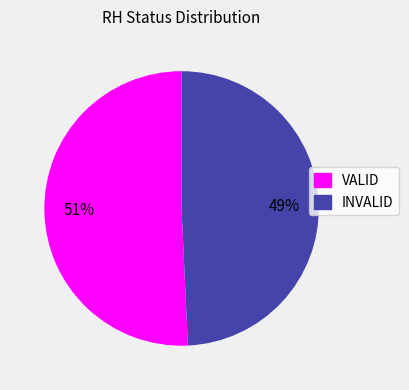

What is the ratio of the value at INVALID to the value at VALID?

1.0